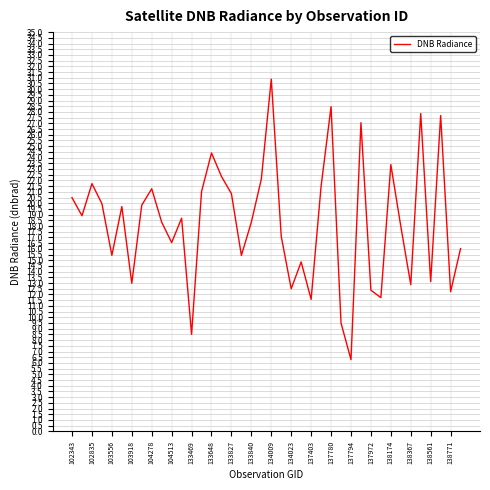

What is the greatest value displayed?

30.9